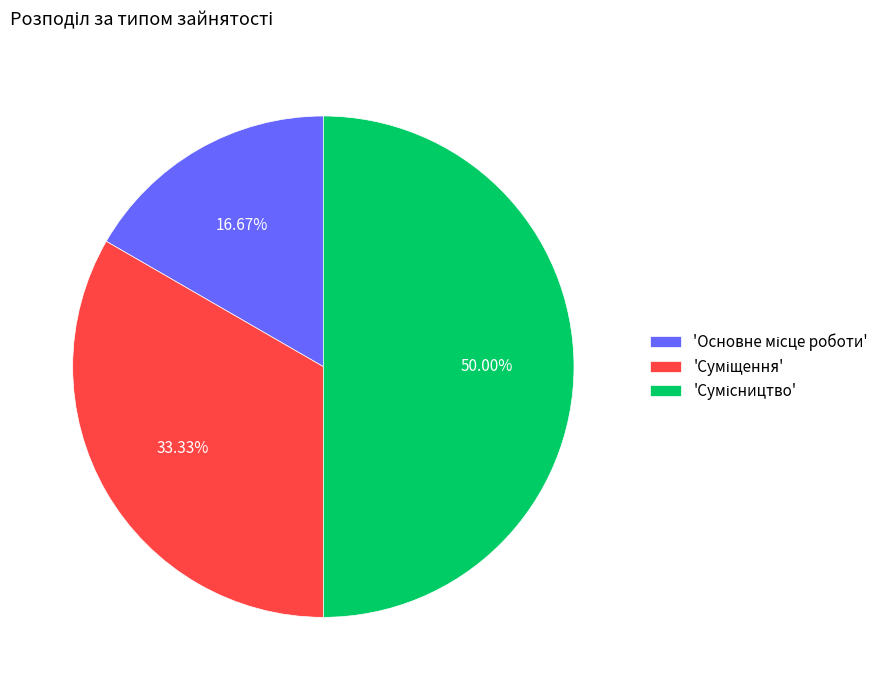

Which slice is the smallest?

Основне місце роботи